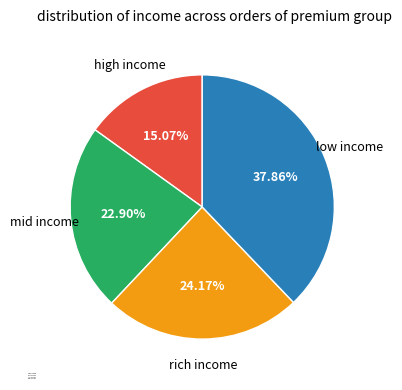

Rank the categories by value from highest to lowest.

low income, rich income, mid income, high income